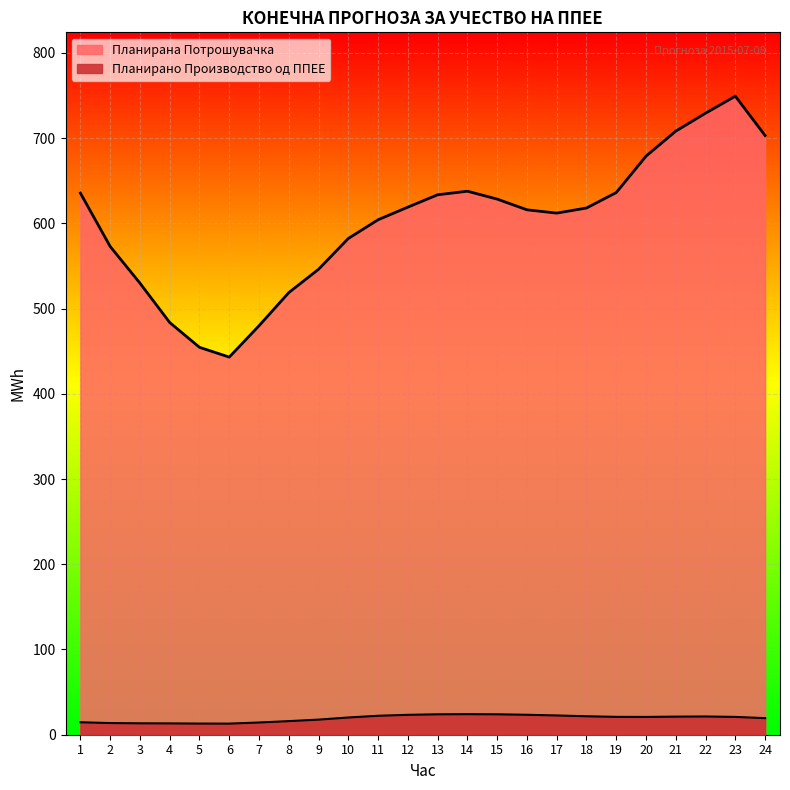

Which series has the largest total across all categories?

Планирана Потрошувачка